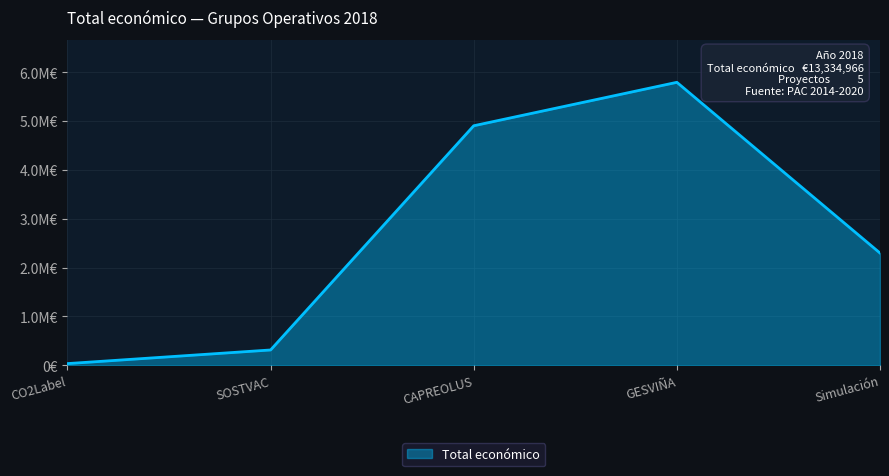

The chart shows a value of 9824356 at GESVIÑA. True or false?

False